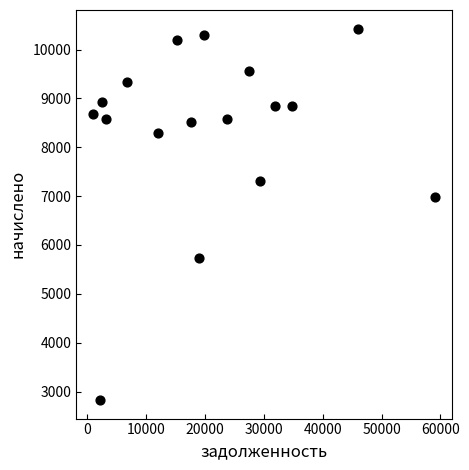

What Y value in the scatter plot is closest to 6627?

6991.1